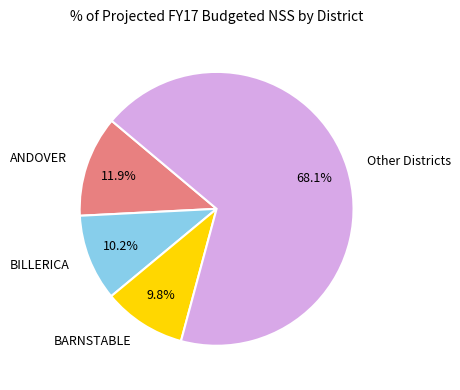

What is the total percentage of BARNSTABLE and Other Districts?

77.9%